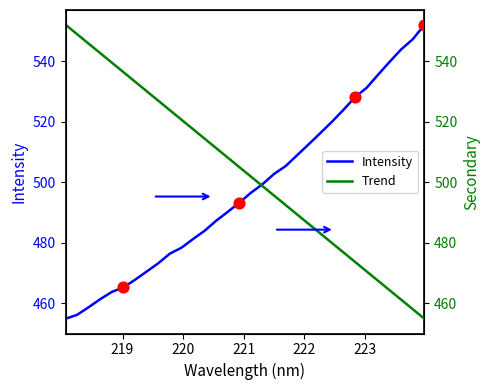

What is the minimum value for Intensity?

454.8